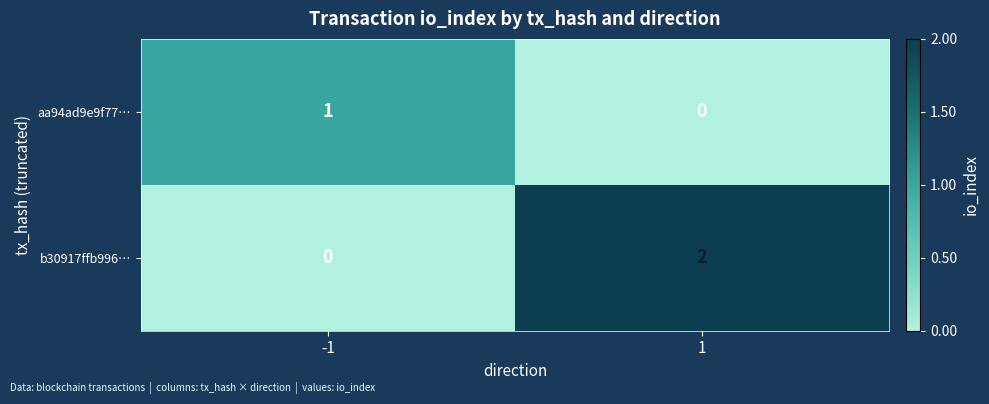

How many categories are shown in the chart?

2